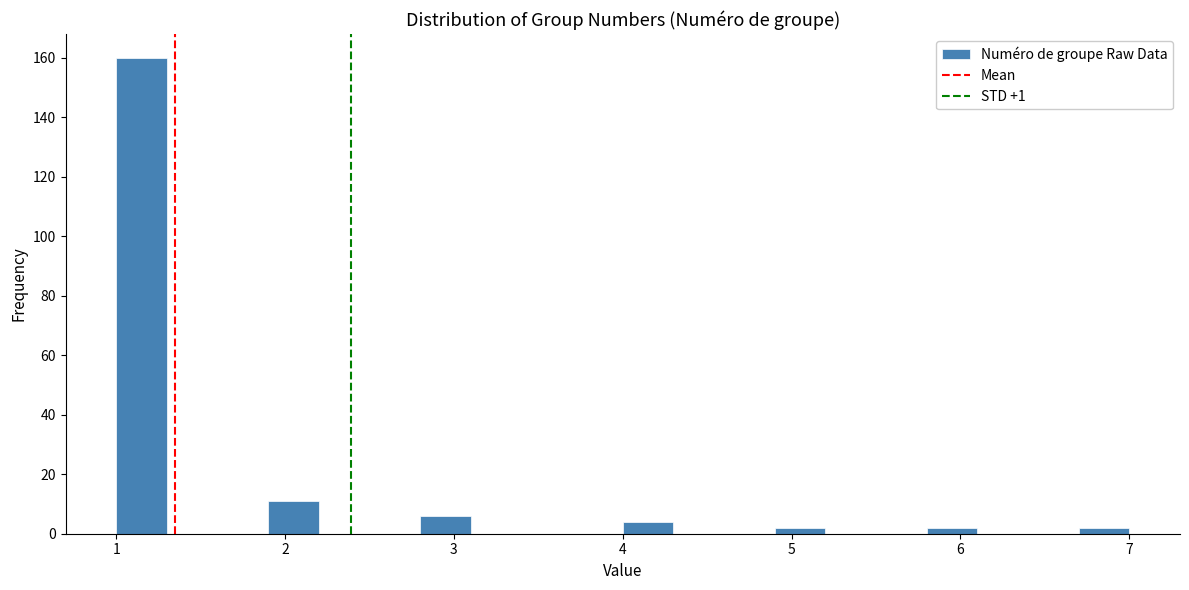

Around what value on the x-axis is the tallest bar? Give the approximate position of its centre, as read against the axis.

1.2